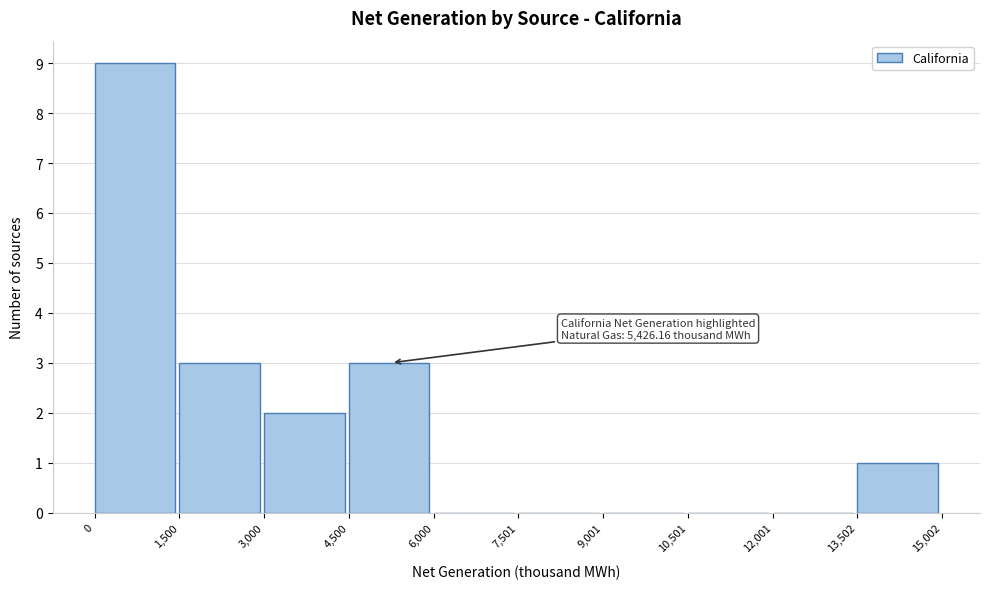

Which range on the x-axis has the tallest bar?

0 to 1,500